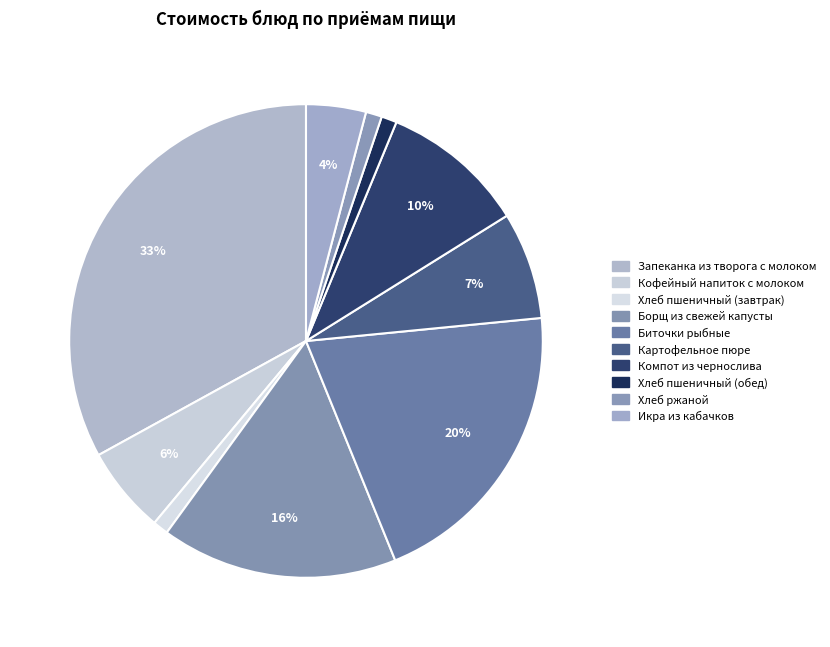

True or false: Кофейный напиток с молоком accounts for 16% of the total.

False